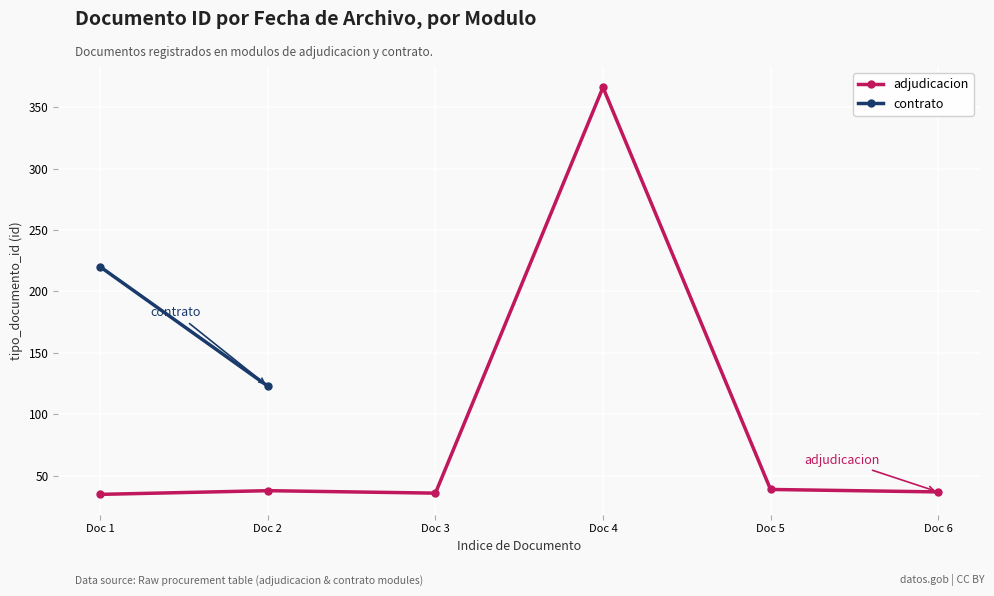

What is the maximum value shown in the chart?

366